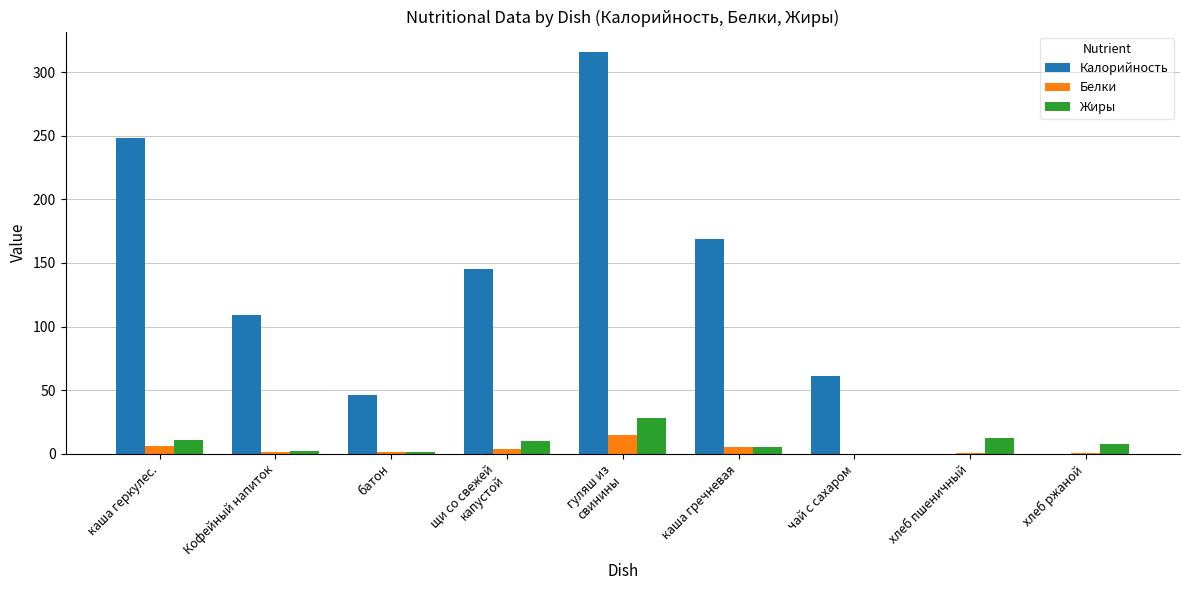

Which category has the highest value across all series?

гуляш из
свинины